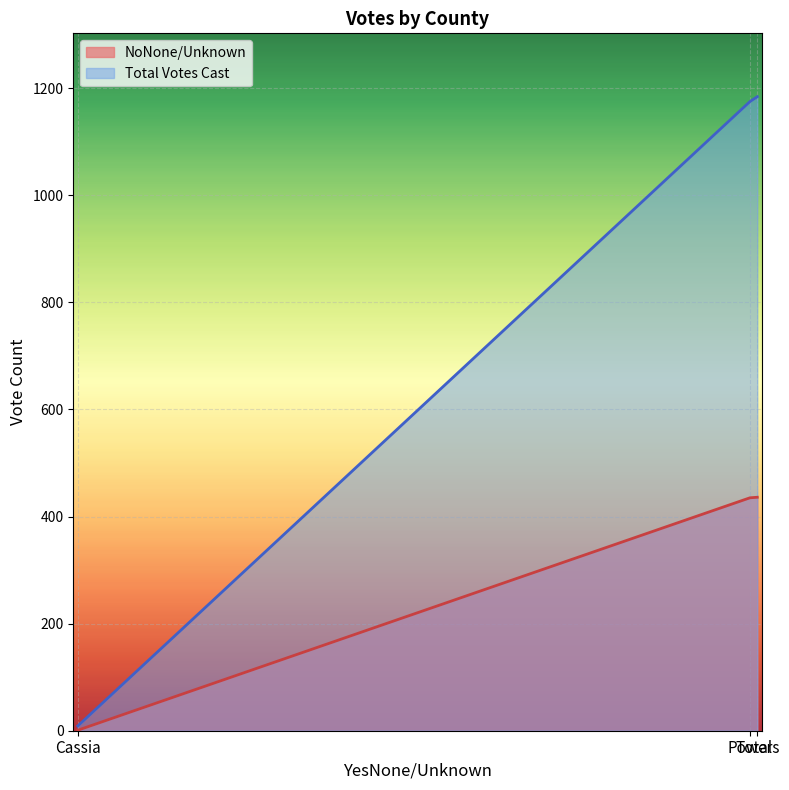

List the series in order of their overall mean, lowest first.

NoNone/Unknown, Total Votes Cast